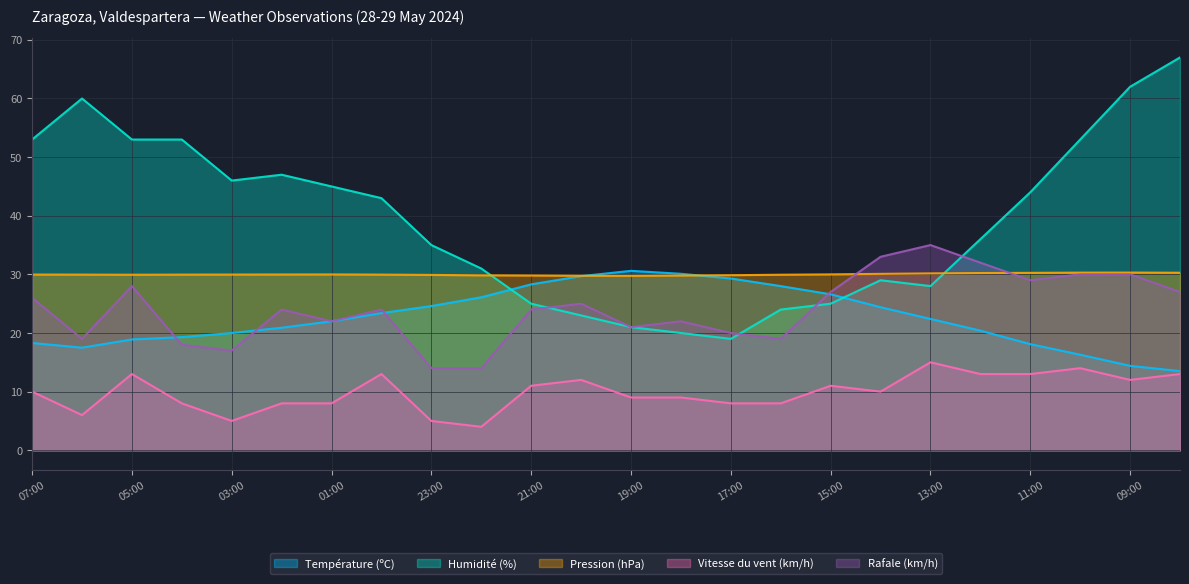

Reading right to left, extract all data points from this chart.

Température (ºC): 08:00=13.5	09:00=14.4	10:00=16.3	11:00=18.1	12:00=20.4	13:00=22.4	14:00=24.4	15:00=26.6	16:00=28.0	17:00=29.3	18:00=30.1	19:00=30.6	20:00=29.7	21:00=28.3	22:00=26.1	23:00=24.6	00:00=23.4	01:00=22.0	02:00=20.9	03:00=20.0	04:00=19.3	05:00=18.9	06:00=17.5	07:00=18.3
Humidité (%): 08:00=67.0	09:00=62.0	10:00=53.0	11:00=44.0	12:00=36.0	13:00=28.0	14:00=29.0	15:00=25.0	16:00=24.0	17:00=19.0	18:00=20.0	19:00=21.0	20:00=23.0	21:00=25.0	22:00=31.0	23:00=35.0	00:00=43.0	01:00=45.0	02:00=47.0	03:00=46.0	04:00=53.0	05:00=53.0	06:00=60.0	07:00=53.0
Pression (hPa): 08:00=30.3	09:00=30.3	10:00=30.3	11:00=30.3	12:00=30.2	13:00=30.2	14:00=30.1	15:00=30.0	16:00=29.9	17:00=29.9	18:00=29.8	19:00=29.8	20:00=29.8	21:00=29.8	22:00=29.8	23:00=29.9	00:00=30.0	01:00=30.0	02:00=30.0	03:00=30.0	04:00=30.0	05:00=29.9	06:00=30.0	07:00=30.0
Vitesse du vent (km/h): 08:00=13.0	09:00=12.0	10:00=14.0	11:00=13.0	12:00=13.0	13:00=15.0	14:00=10.0	15:00=11.0	16:00=8.0	17:00=8.0	18:00=9.0	19:00=9.0	20:00=12.0	21:00=11.0	22:00=4.0	23:00=5.0	00:00=13.0	01:00=8.0	02:00=8.0	03:00=5.0	04:00=8.0	05:00=13.0	06:00=6.0	07:00=10.0
Rafale (km/h): 08:00=27.0	09:00=30.0	10:00=30.0	11:00=29.0	12:00=32.0	13:00=35.0	14:00=33.0	15:00=27.0	16:00=19.0	17:00=20.0	18:00=22.0	19:00=21.0	20:00=25.0	21:00=24.0	22:00=14.0	23:00=14.0	00:00=24.0	01:00=22.0	02:00=24.0	03:00=17.0	04:00=18.0	05:00=28.0	06:00=19.0	07:00=26.0